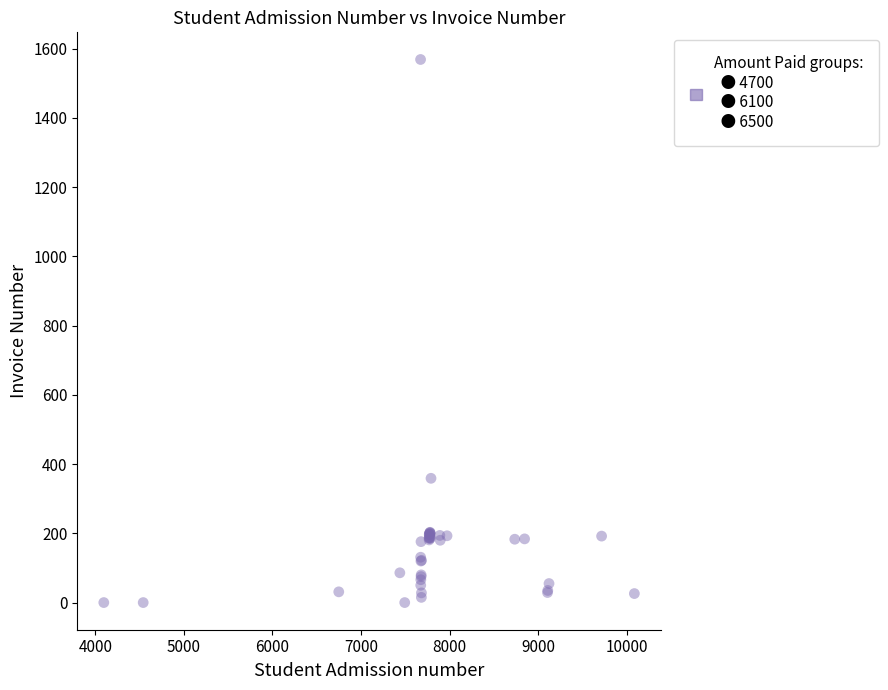

What Y value in the scatter plot is closest to 784?

359